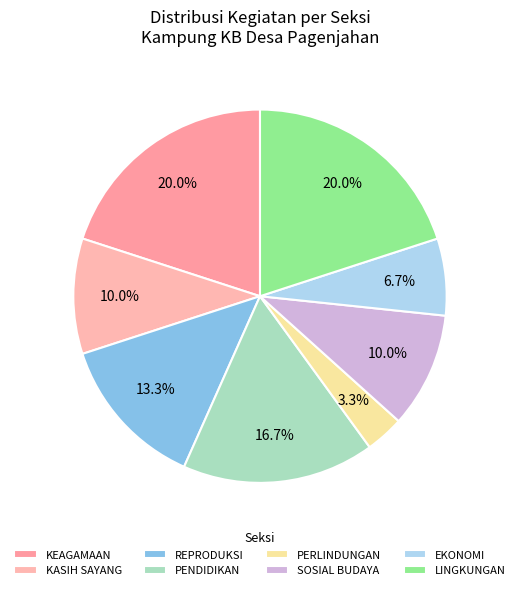

What percentage is the PERLINDUNGAN slice, to the nearest percent?

3%